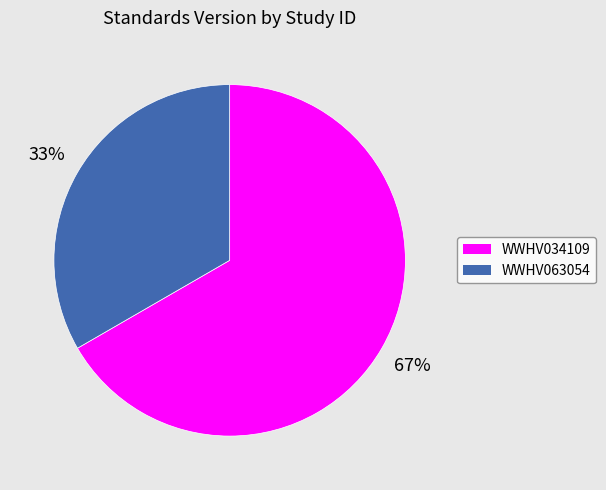

Do WWHV034109 and WWHV063054 together represent more than half of the pie?

Yes